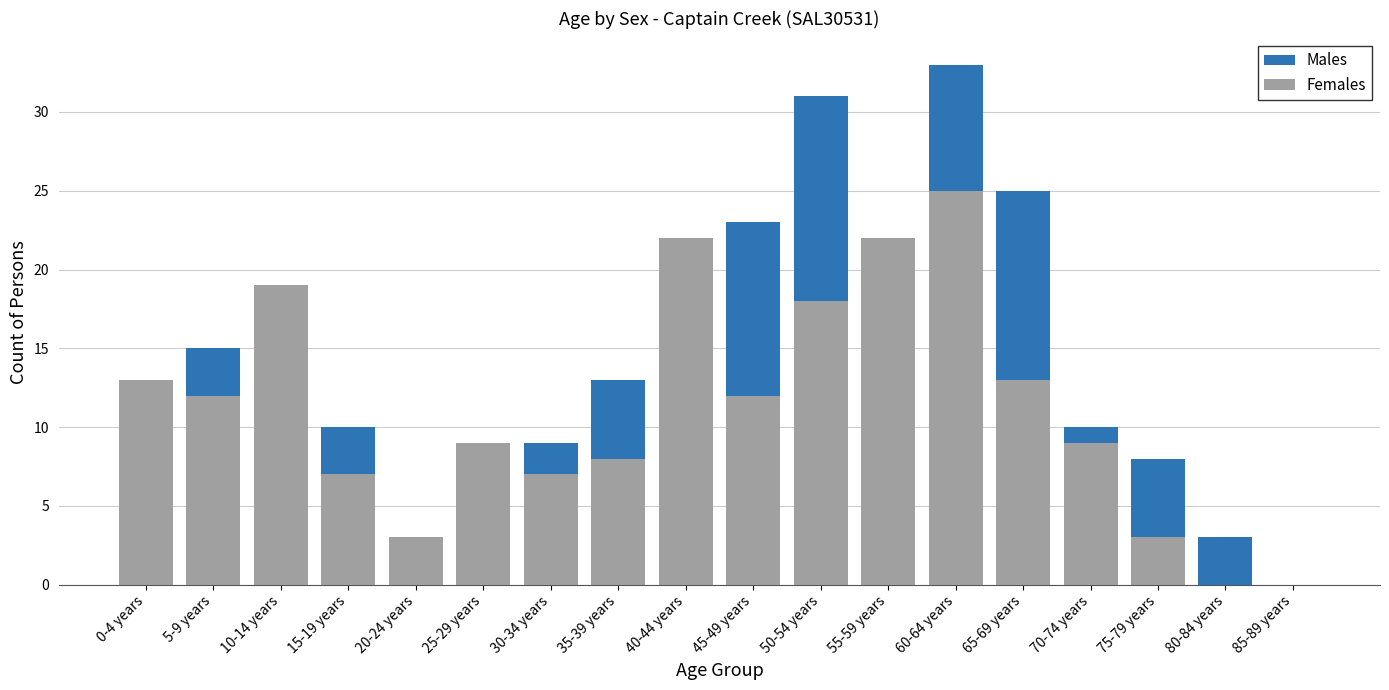

Which has a higher value, 5-9 years or 15-19 years?

5-9 years